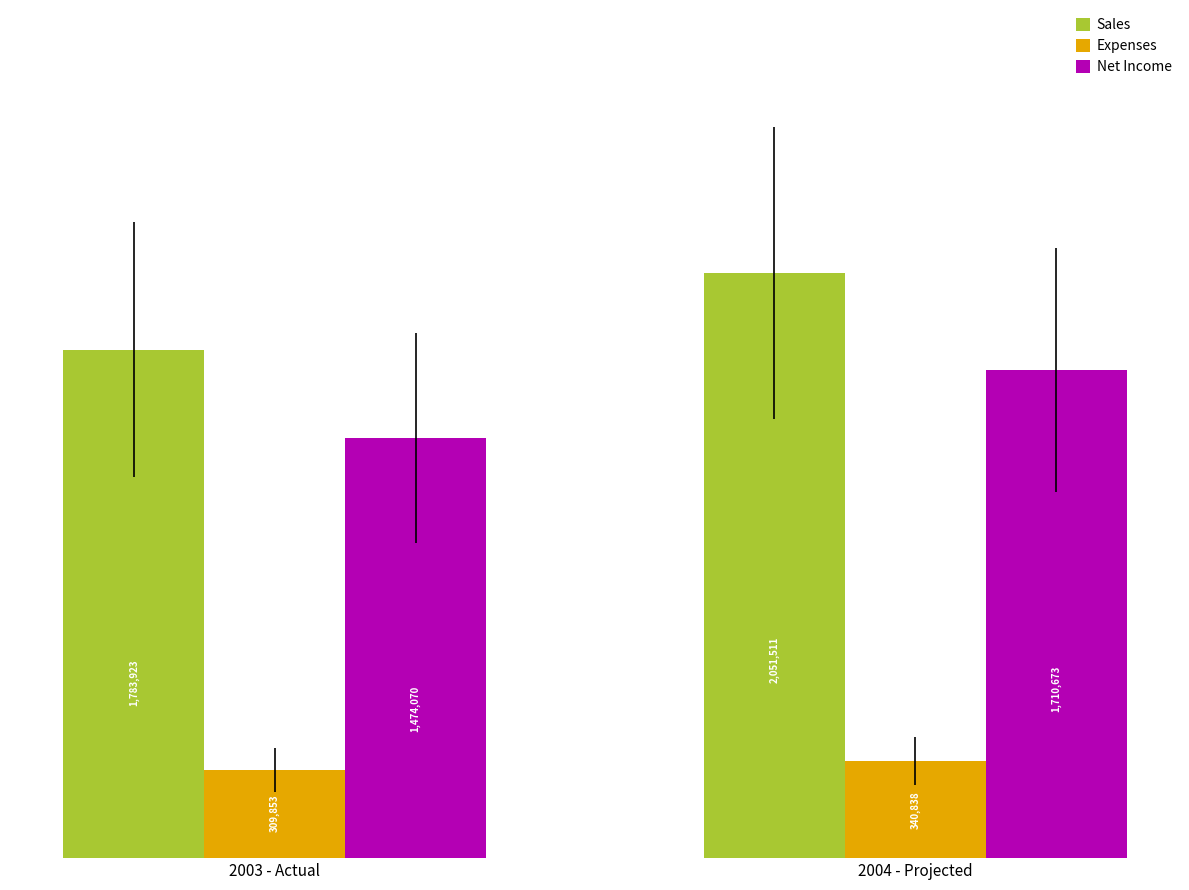

Which series has the largest total across all categories?

Sales